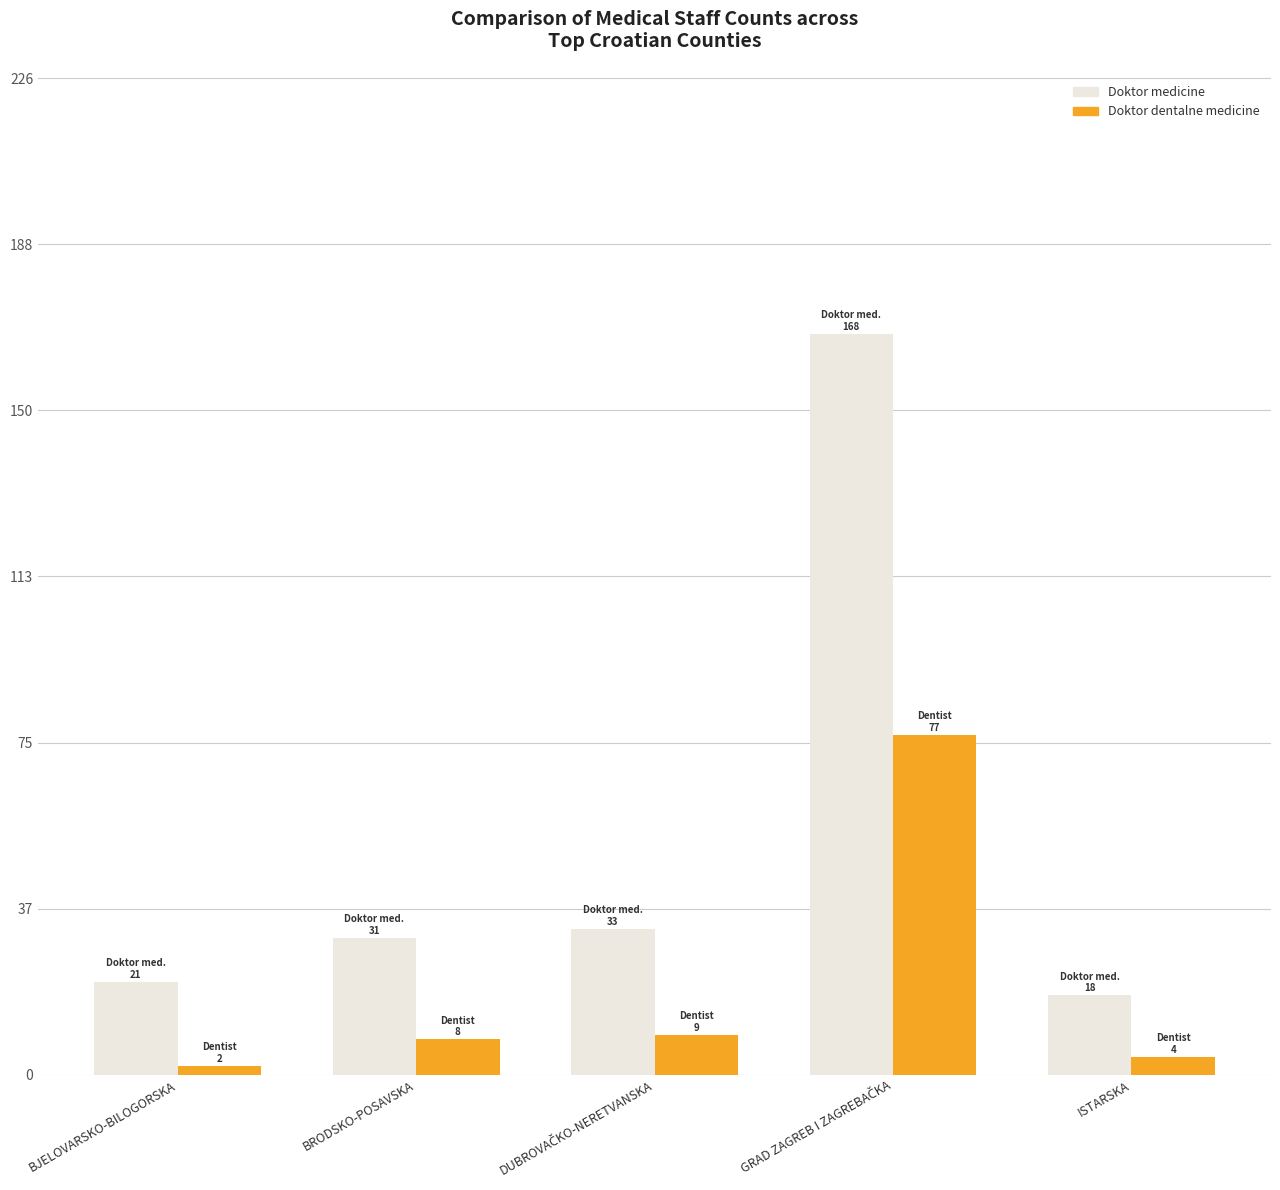

What are all the series names shown in the legend?

Doktor medicine, Doktor dentalne medicine